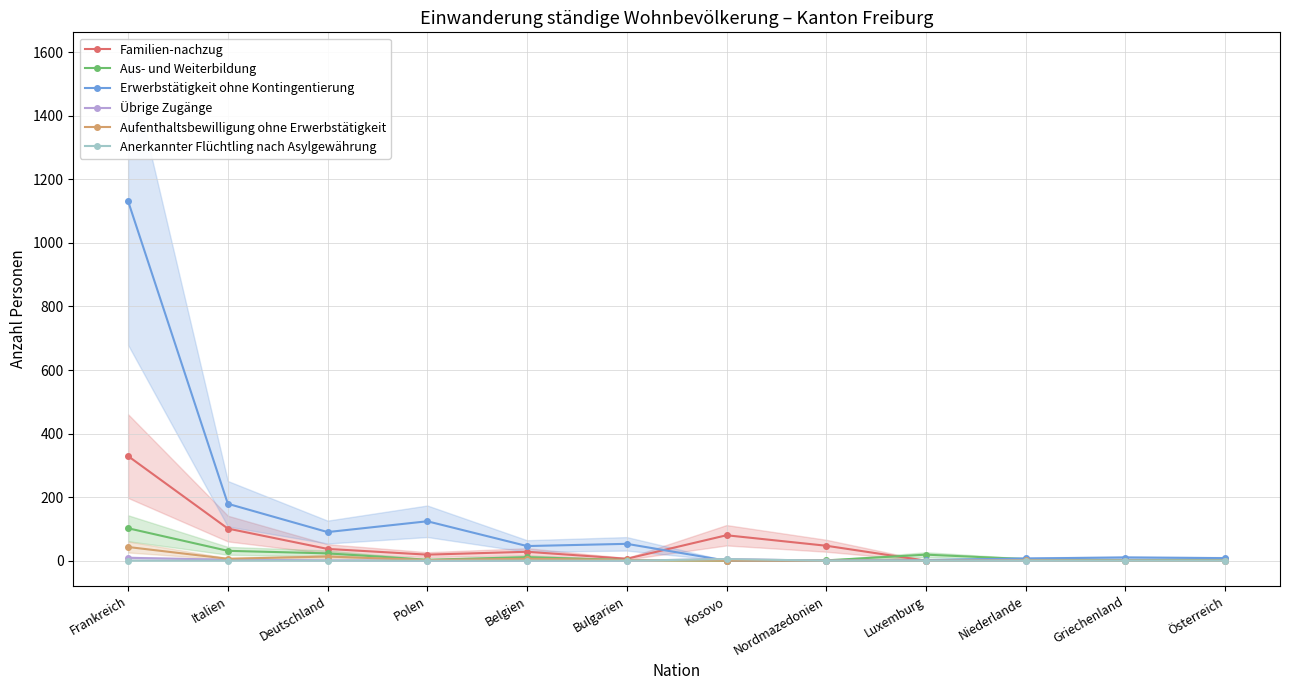

True or false: Erwerbstätigkeit ohne Kontingentierung has a value of 7 at Niederlande.

True